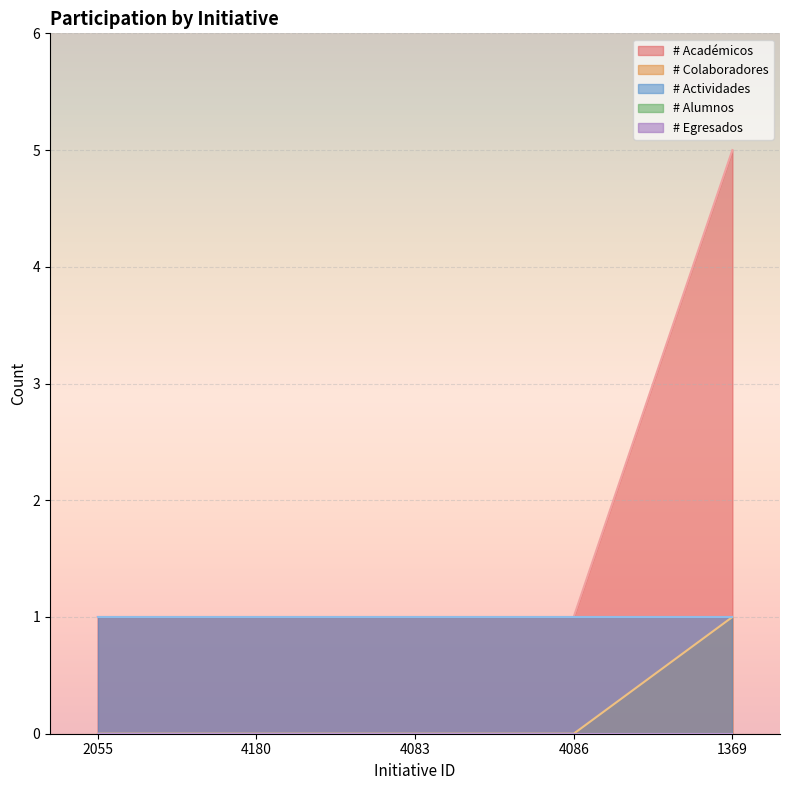

Which series has the largest total across all categories?

# Académicos